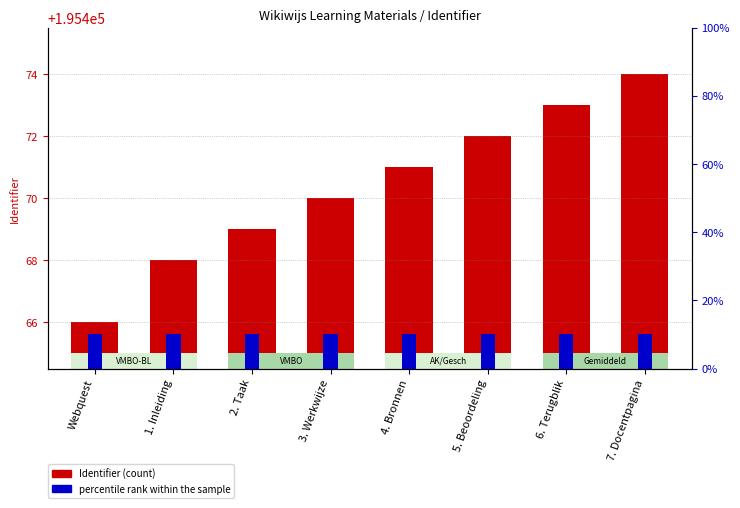

Which series has the widest spread of values?

Identifier (count)